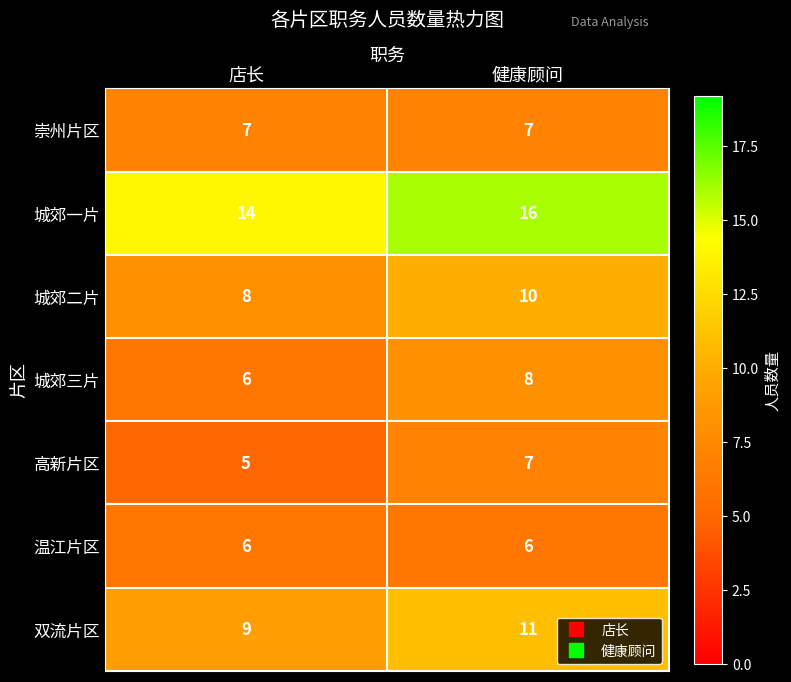

The 崇州片区 series shows 7 at 健康顾问. True or false?

True